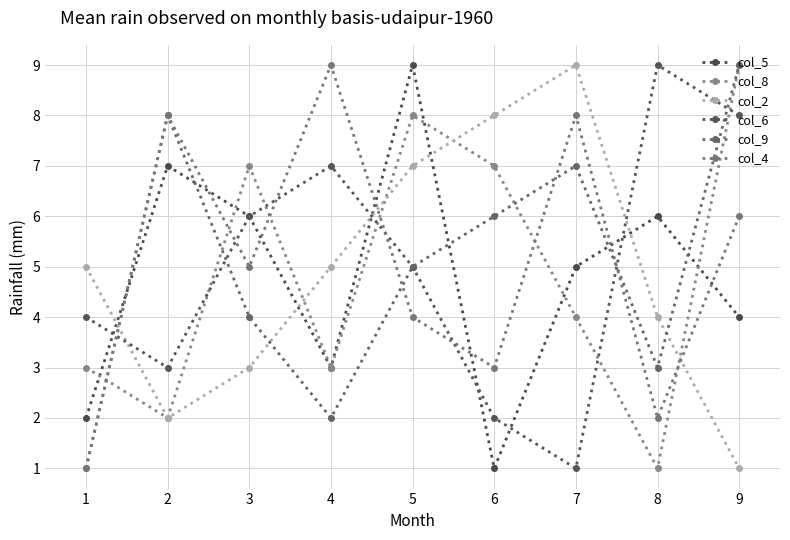

What is the difference between the second highest and second lowest values in the col_9 series?

6